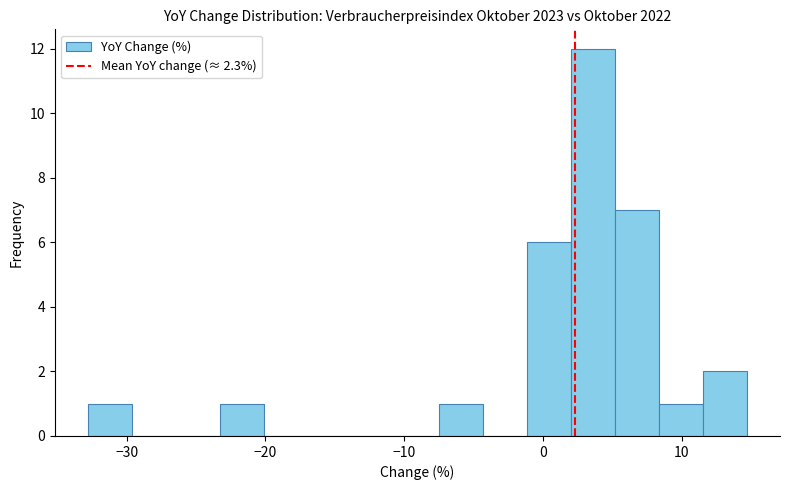

Around what value on the x-axis is the tallest bar? Give the approximate position of its centre, as read against the axis.

4